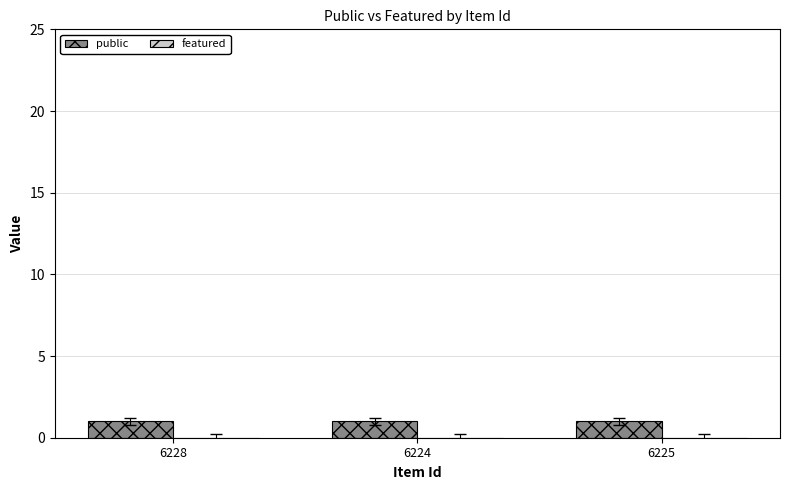

Reading left to right, extract all data points from this chart.

public: 6228=1	6224=1	6225=1
featured: 6228=0	6224=0	6225=0